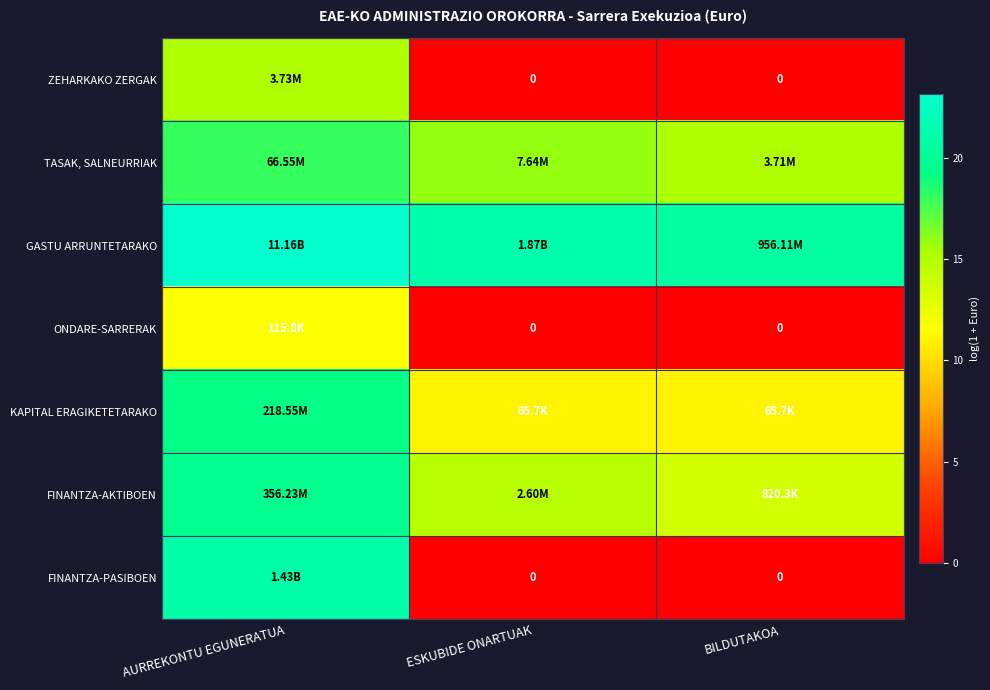

The value of TASAK, SALNEURRIAK at BILDUTAKOA is 20.4. True or false?

False